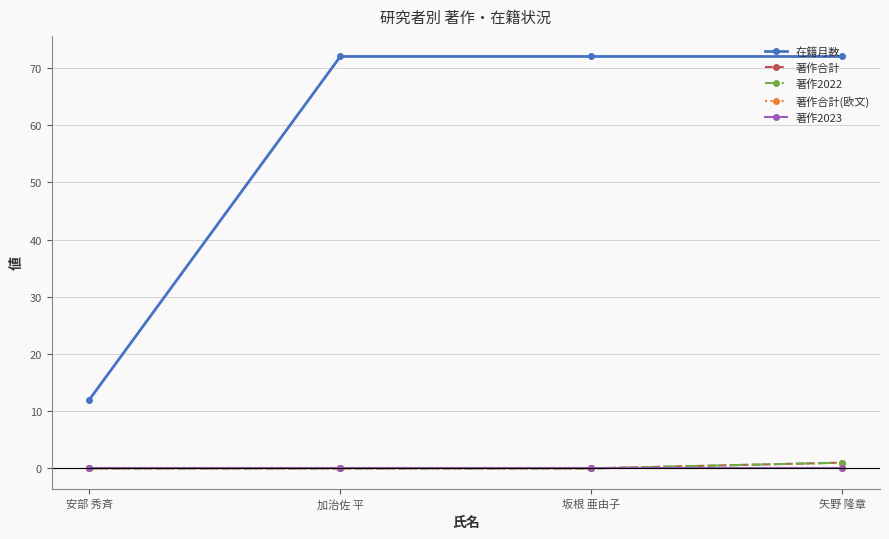

Does the chart have visible grid lines?

Yes